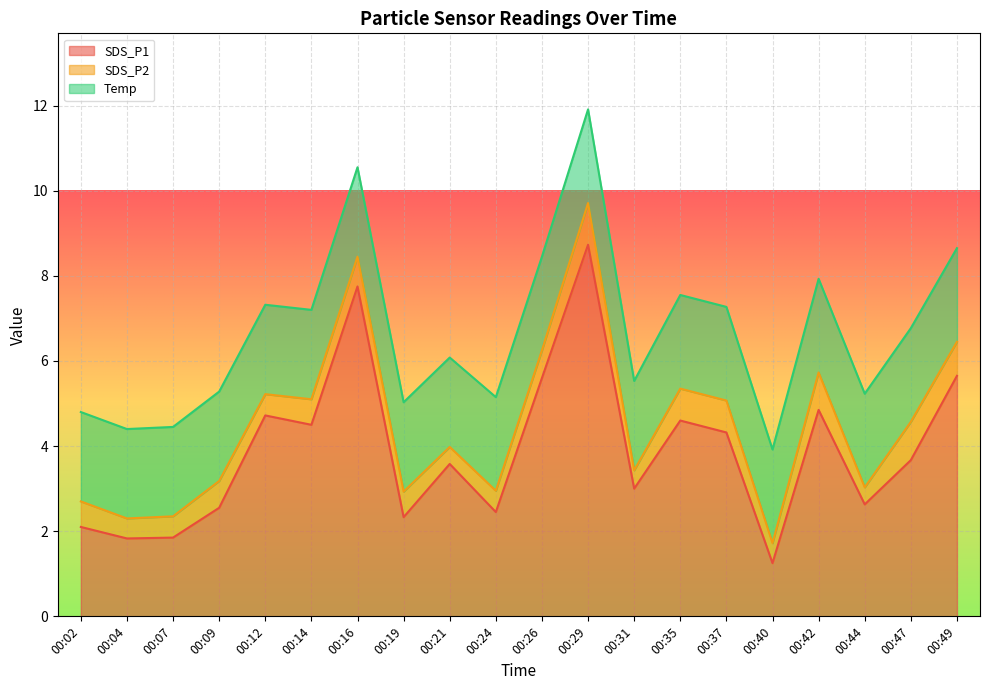

What is the sum of all SDS_P2 values?

12.5